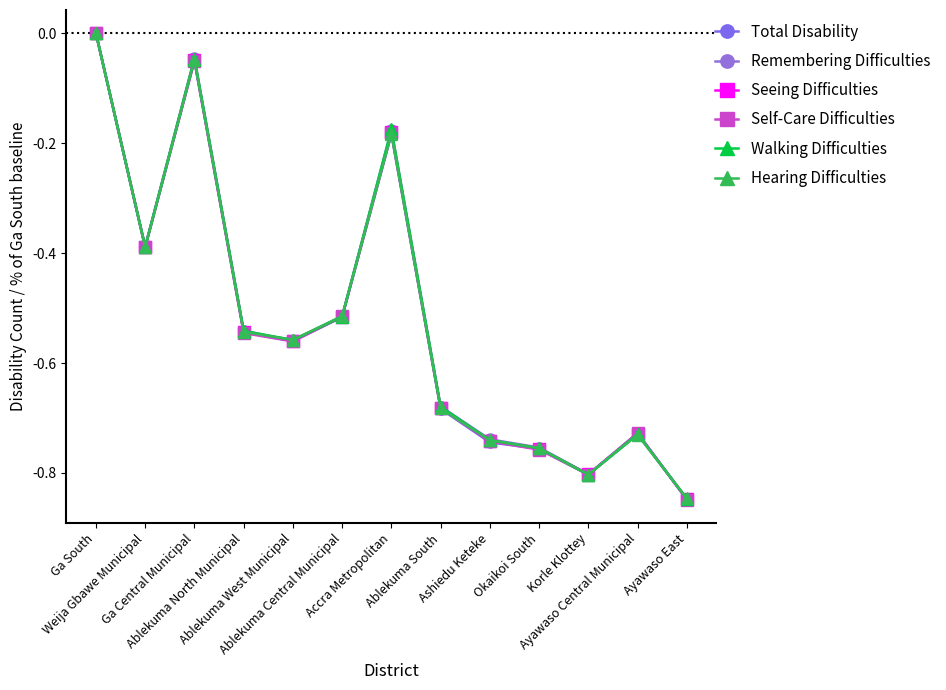

The value of Seeing Difficulties at Accra Metropolitan is -0.2. True or false?

True